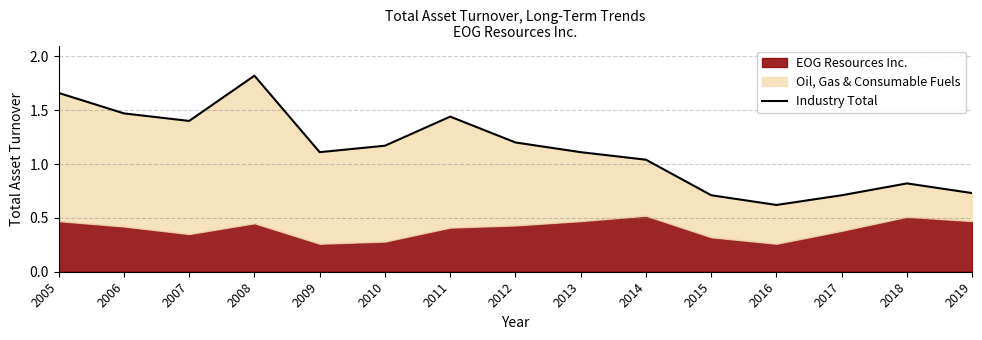

What is the value of the 8th point from the left?

1.2